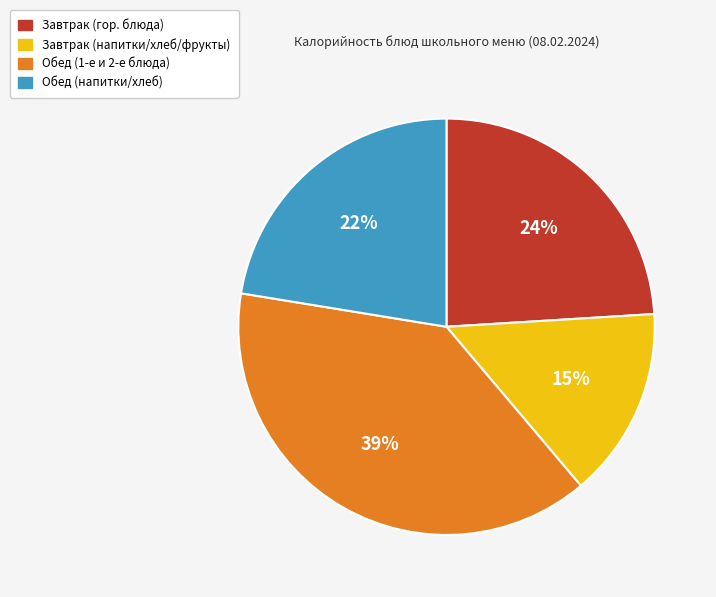

To the nearest percent, what is the difference between the largest and smallest slice percentages?

24%